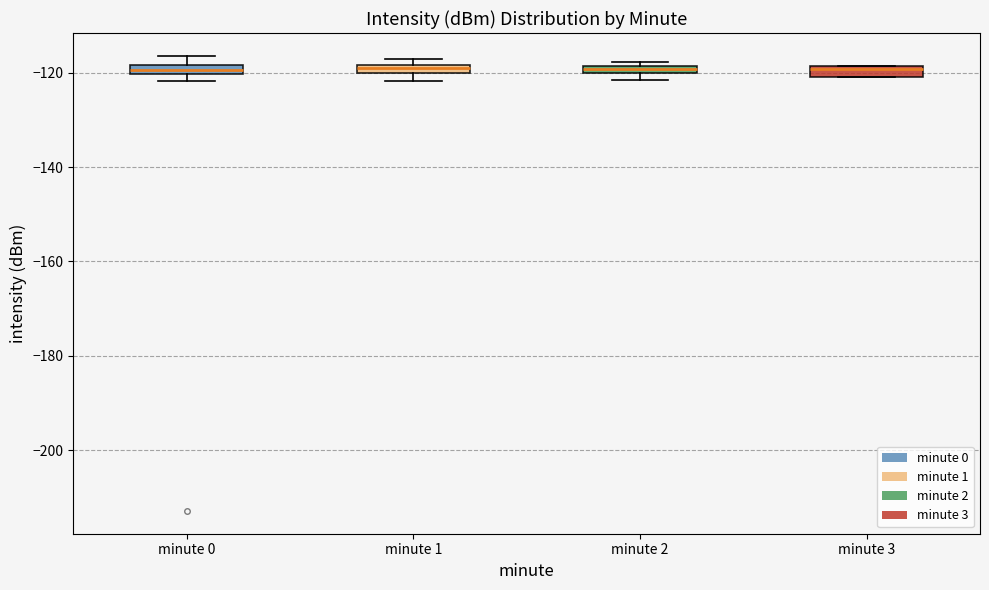

Where is the lower edge of the box for minute 1 on the y-axis? The values are not printed on the chart, so give them approximately, as read against the axis.

-120